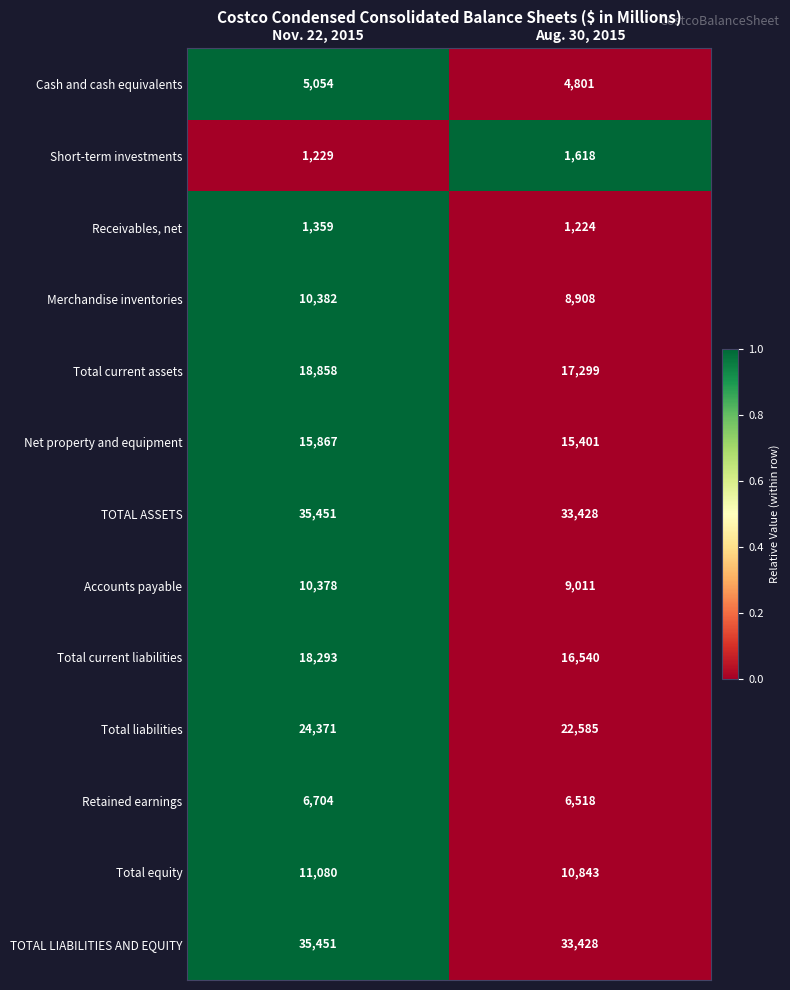

What is the sum of the Retained earnings values at Aug. 30, 2015 and Nov. 22, 2015?

13222